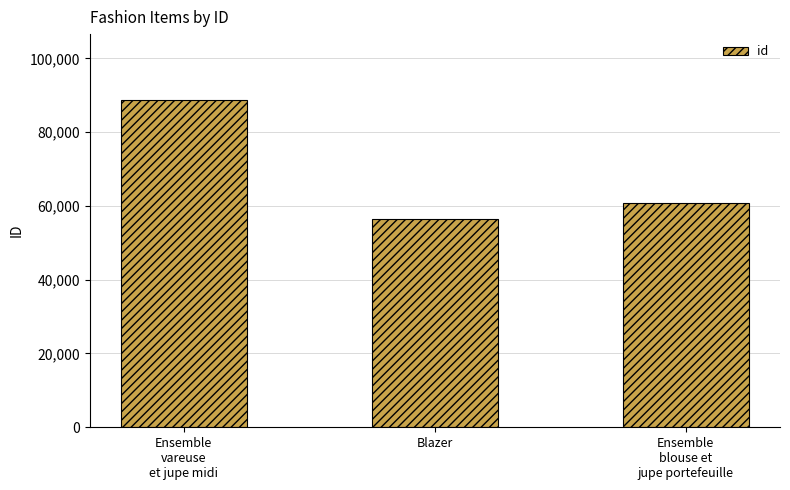

Reading left to right, extract all data points from this chart.

88806	56329	60784